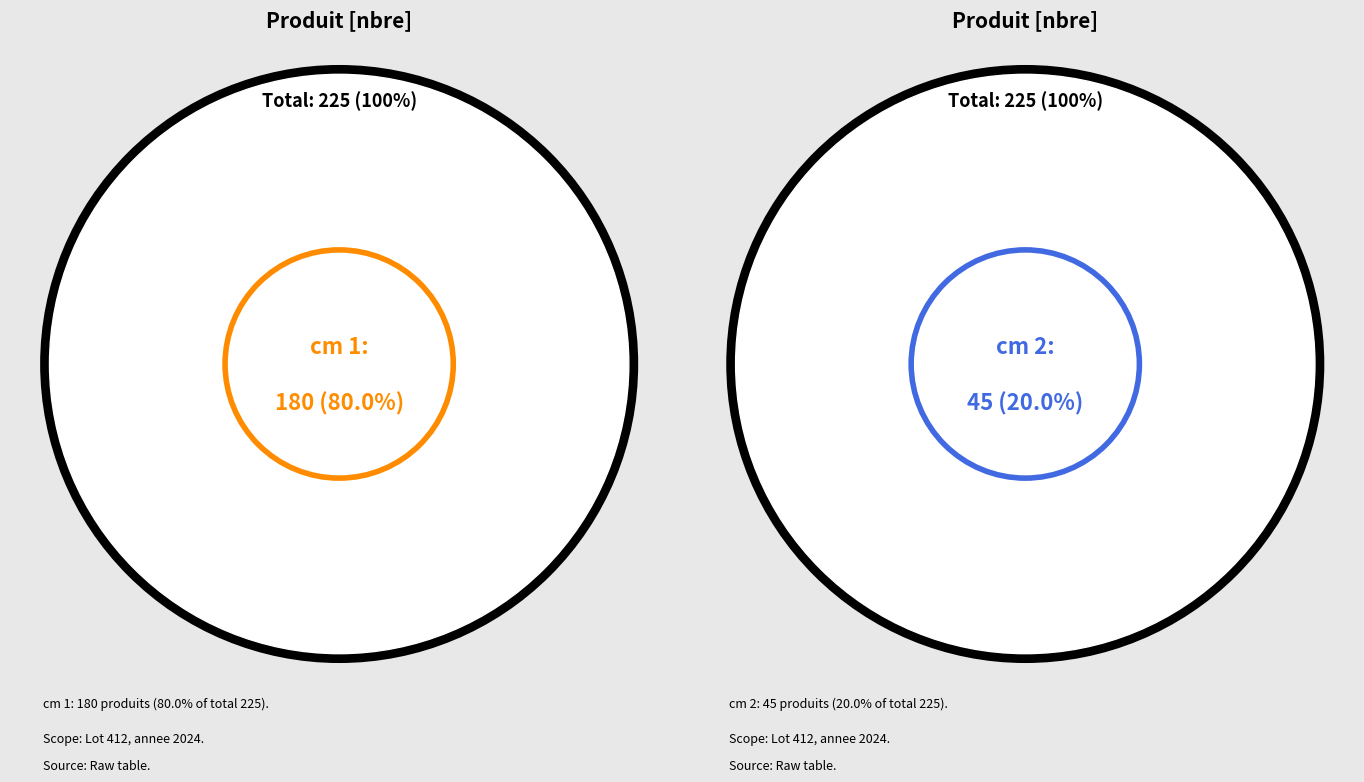

What portion of the pie excludes 1?

20.0%